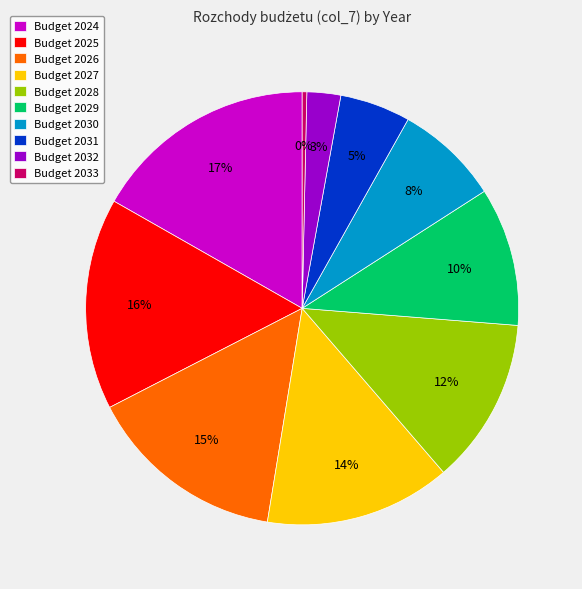

Between Budget 2027 and Budget 2030, which is larger?

Budget 2027